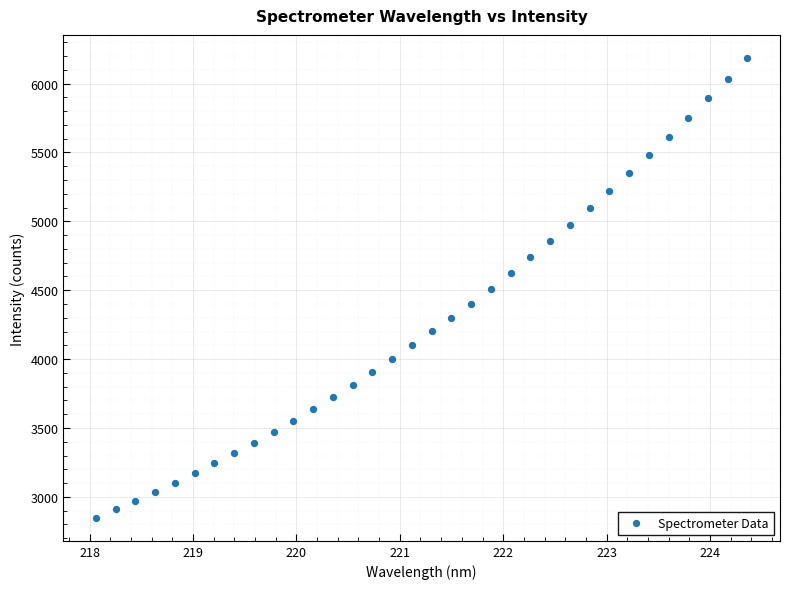

What is the range of X values (max minus min)?

6.3